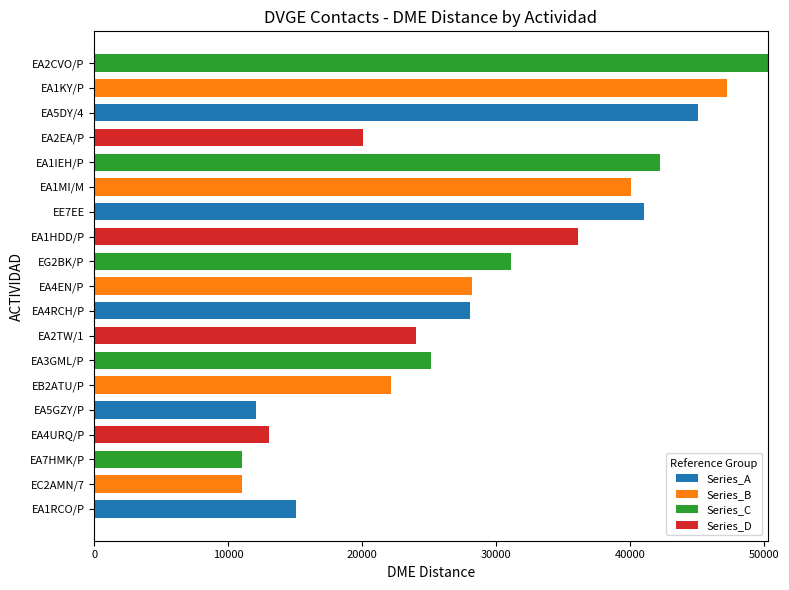

At which label does Series_A reach its peak?

EA5DY/4